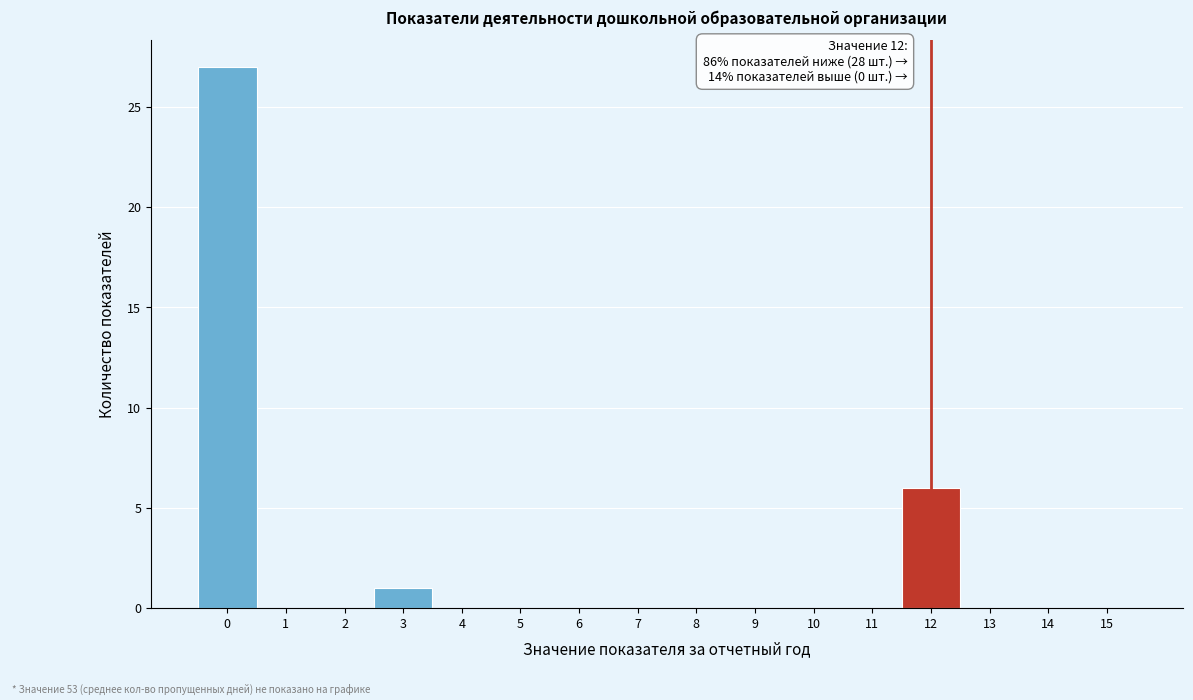

Which range on the x-axis has the tallest bar?

-0.5 to 0.5